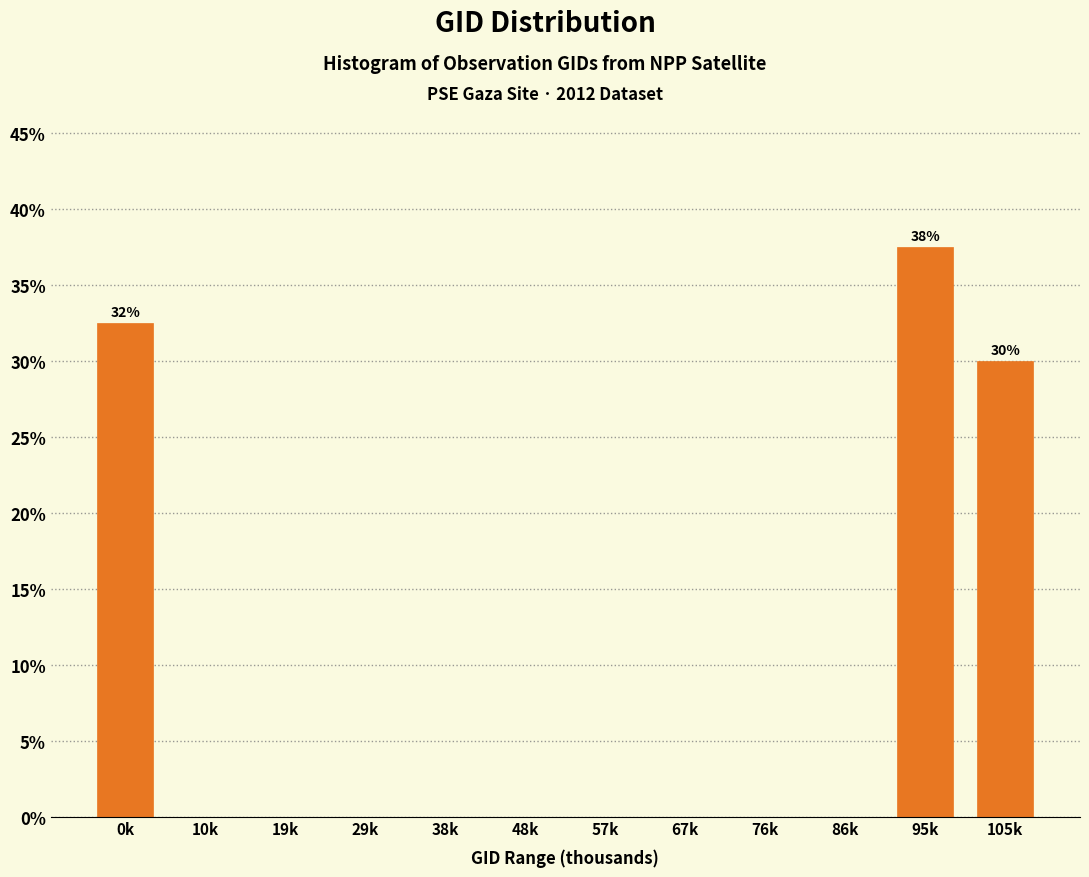

Reading left to right, transcribe all the data shown in this chart.

0k=32.5	10k=0.0	19k=0.0	29k=0.0	38k=0.0	48k=0.0	57k=0.0	67k=0.0	76k=0.0	86k=0.0	95k=37.5	105k=30.0